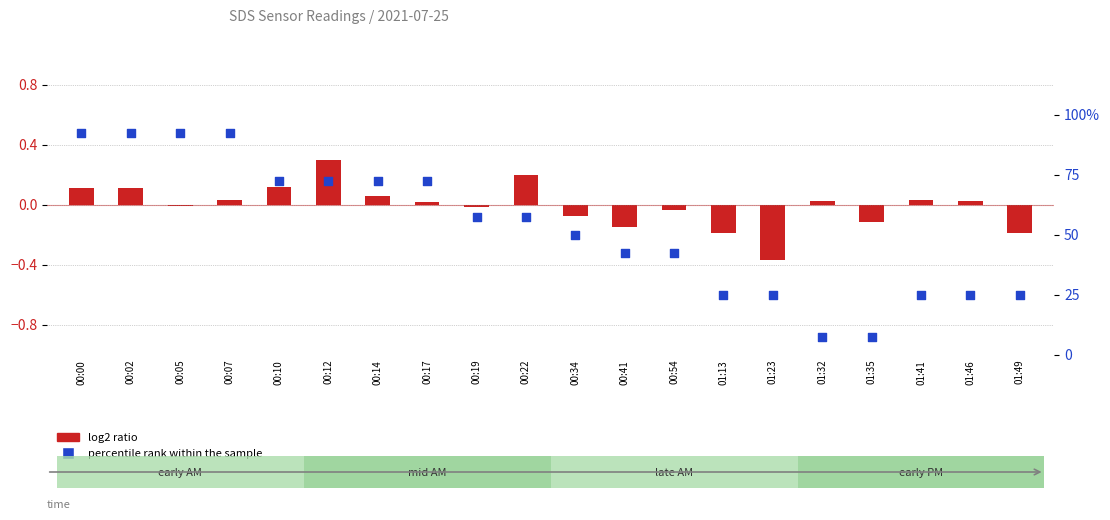

At which category is the sum across all series the highest?

00:02